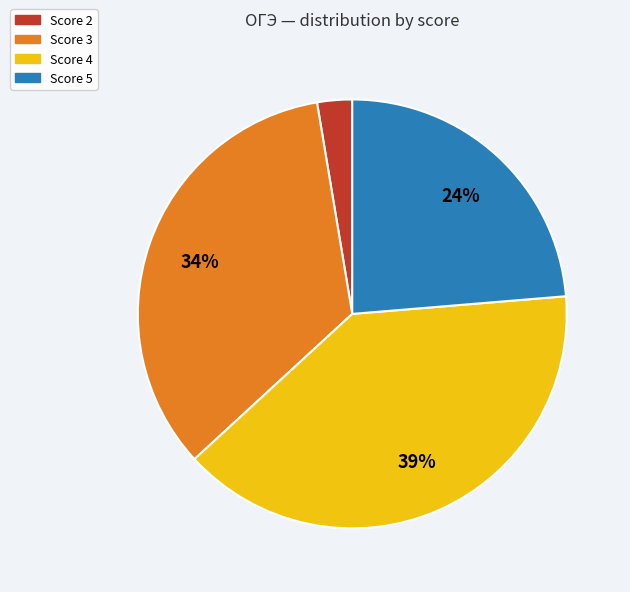

To the nearest percent, what is the average slice percentage?

25%